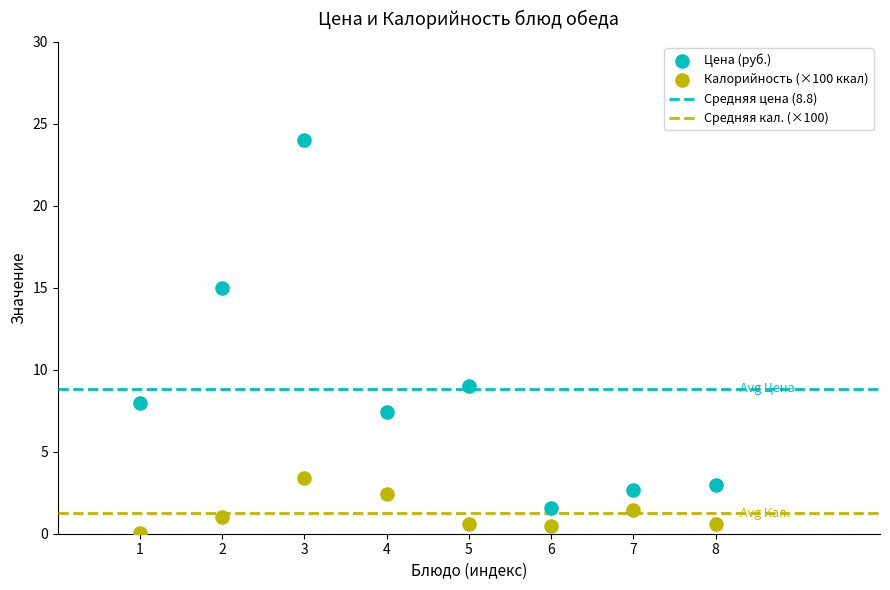

Which series reaches the maximum Y coordinate?

Цена (руб.)